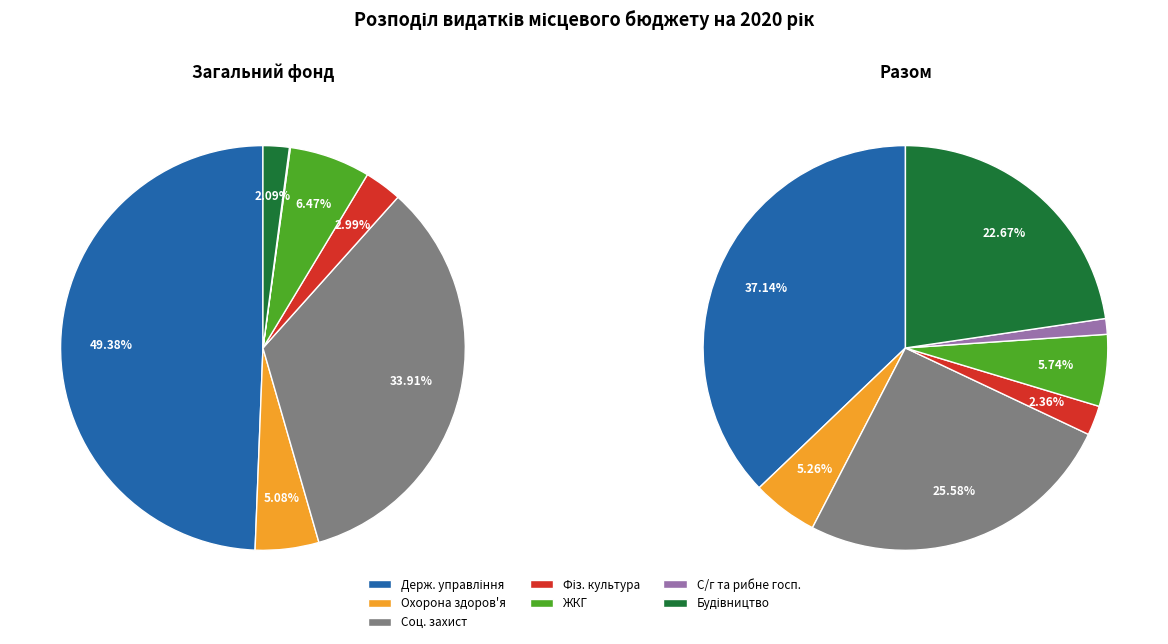

Which category has the biggest portion of the pie?

ДЕРЖАВНЕ УПРАВЛІННЯ